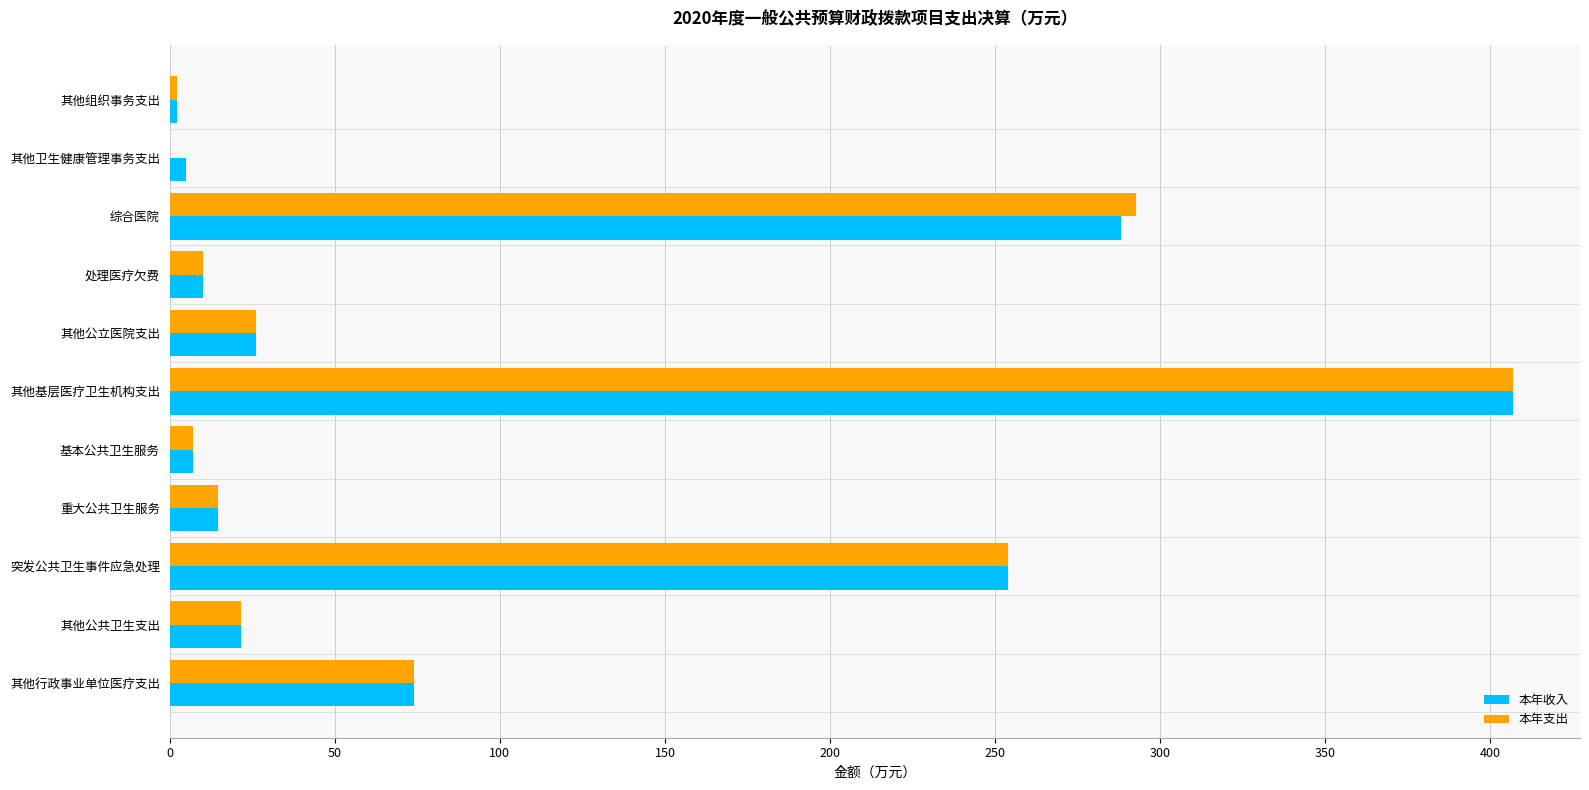

Which series changed the most between 综合医院 and 处理医疗欠费?

本年支出